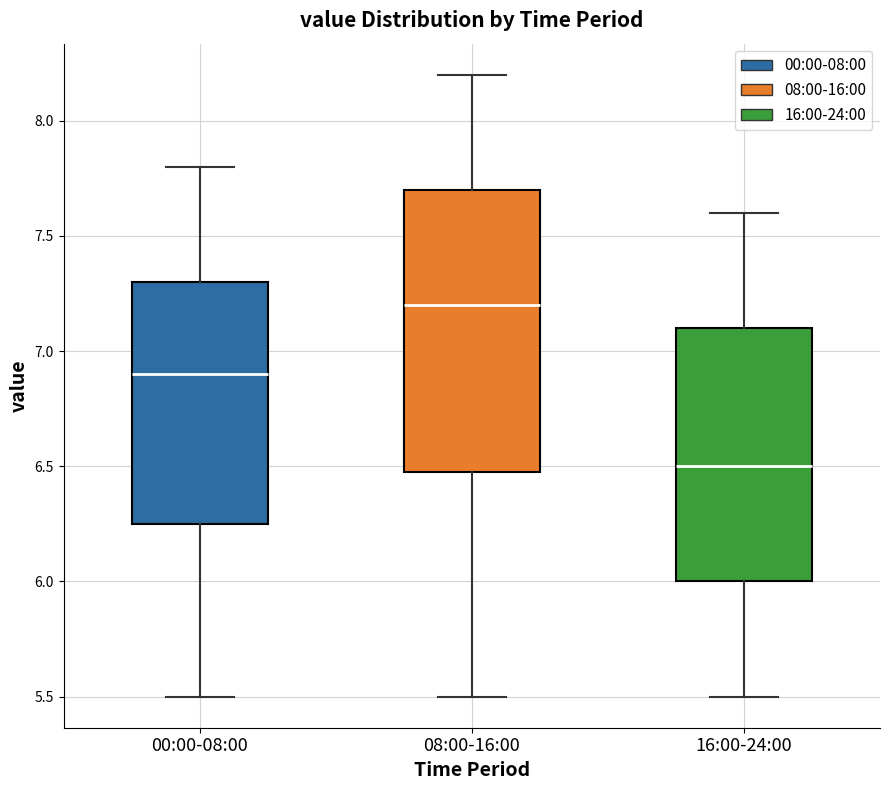

Comparing the boxes themselves (not the whiskers), which one is the tallest?

08:00-16:00